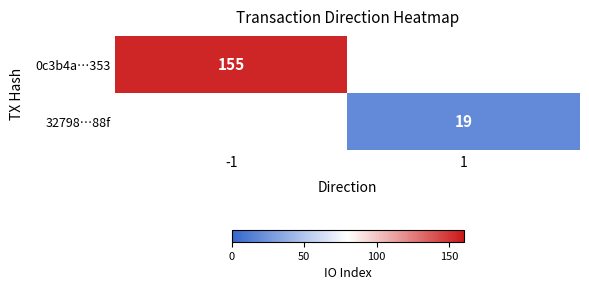

At how many categories does at least one series exceed 24?

1